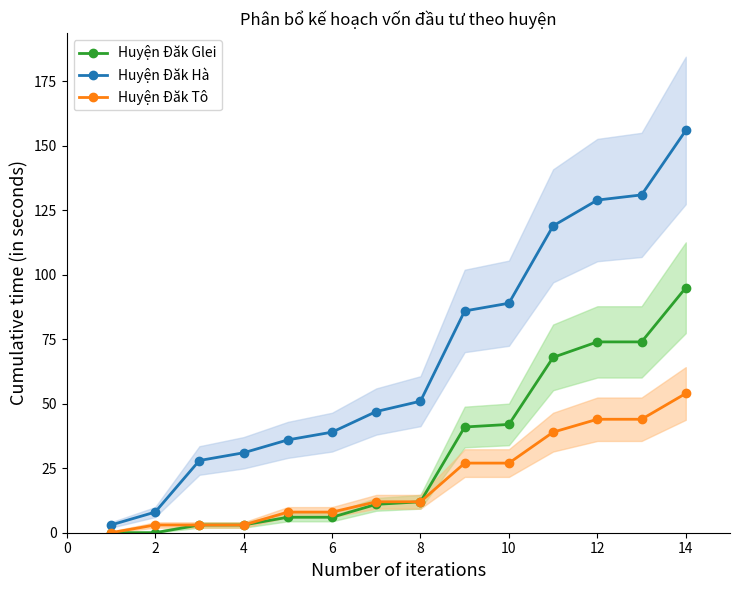

The value of Huyện Đăk Glei at 14 is 32. True or false?

False